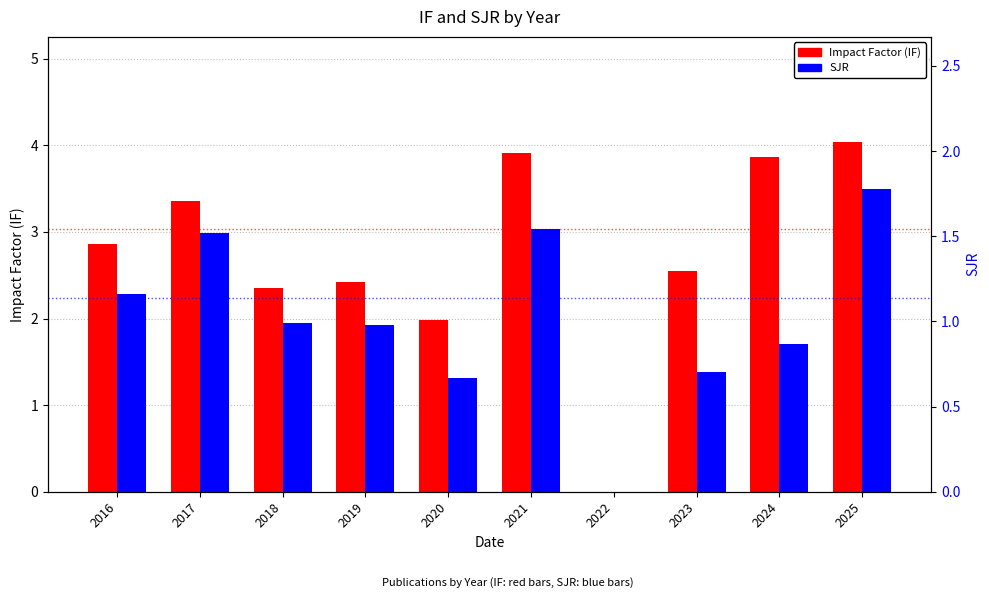

How many bars are there in each group?

2